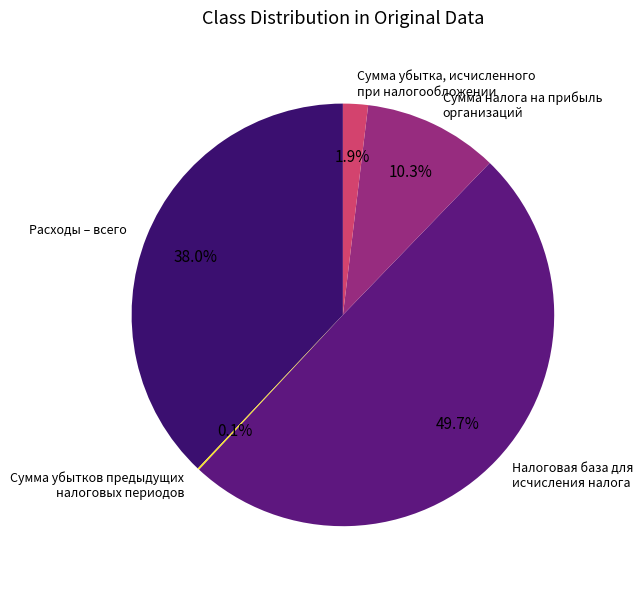

What is the largest slice in the pie chart?

Налоговая база для исчисления налога